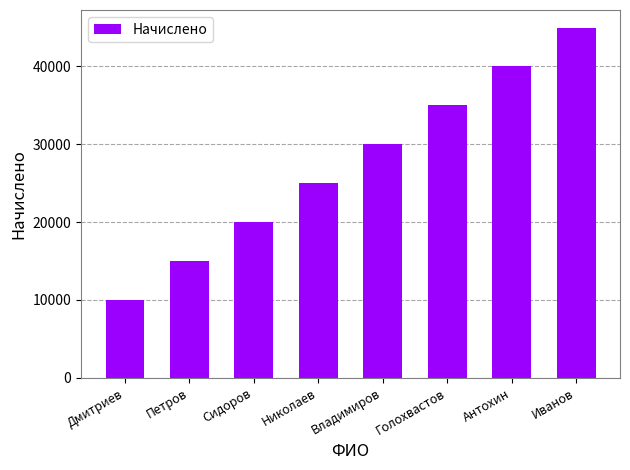

Reading left to right, list all the values displayed in this chart.

Дмитриев=10000	Петров=15000	Сидоров=20000	Николаев=25000	Владимиров=30000	Голохвастов=35000	Антохин=40000	Иванов=45000